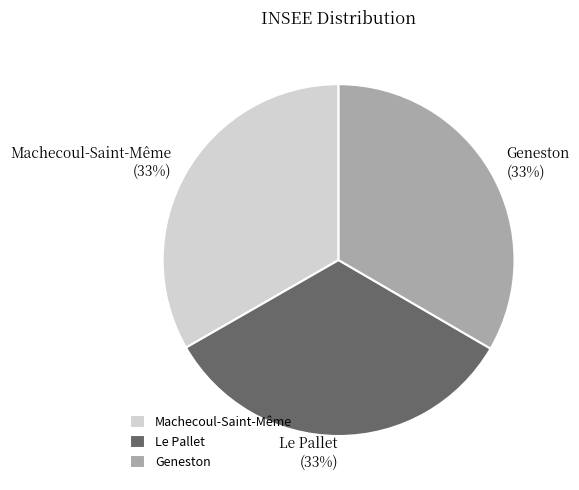

What is the ratio of the value at Le Pallet to the value at Machecoul-Saint-Même?

1.0